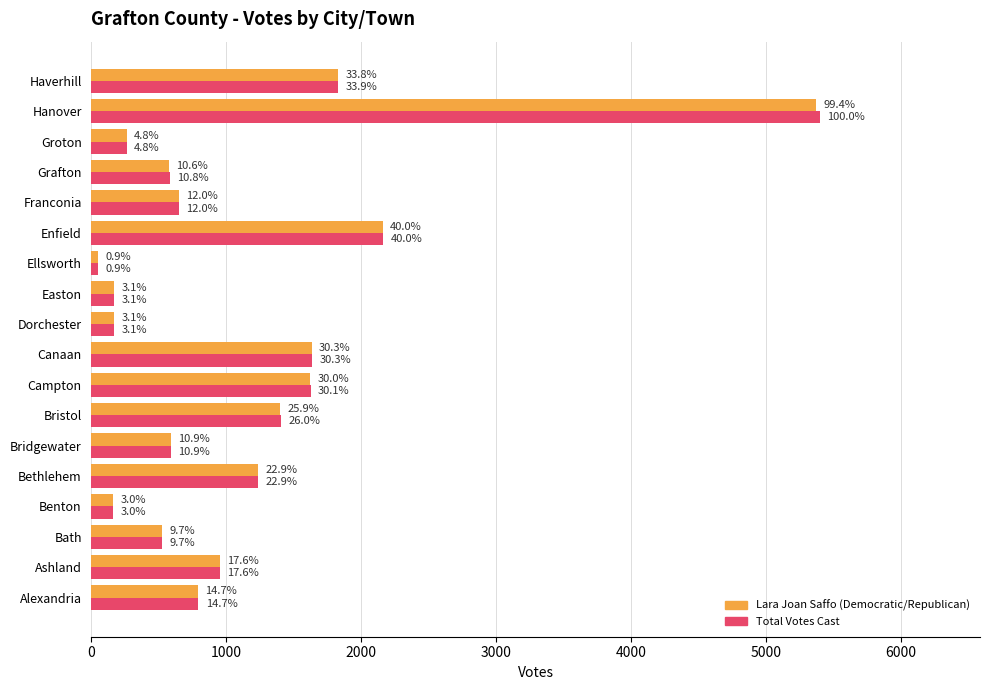

Which series has the largest range (max minus min)?

Total Votes Cast